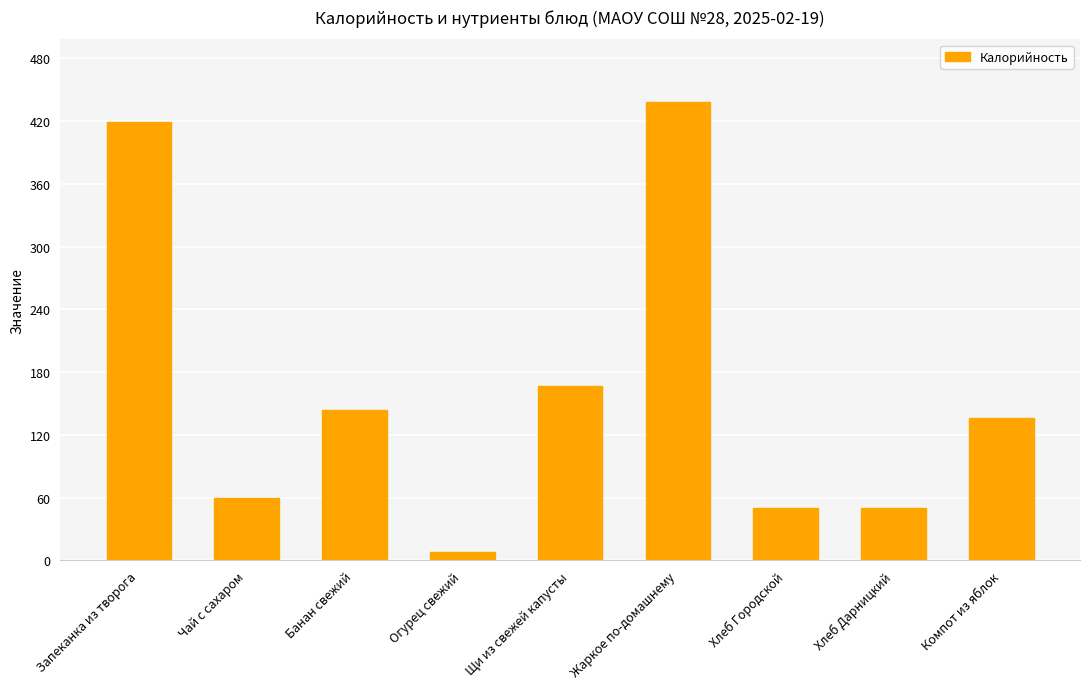

Which label corresponds to the largest value in the chart?

Жаркое по-домашнему